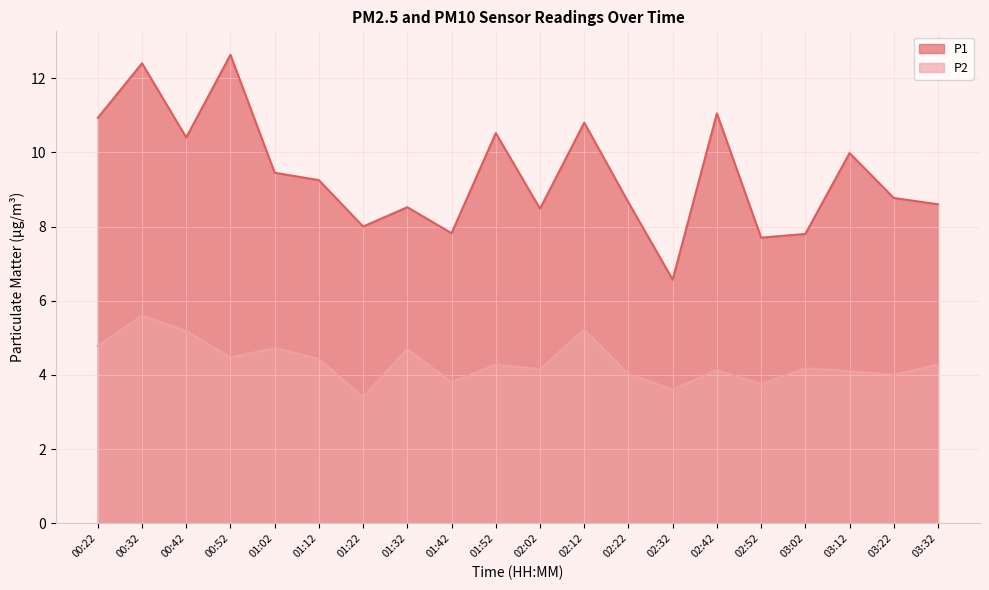

What is the sum of all P2 values?

86.8